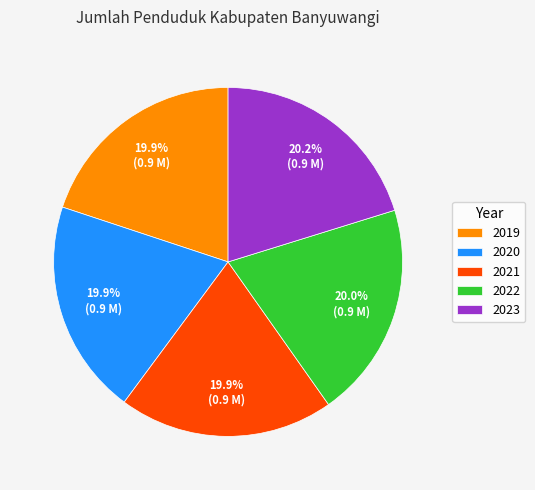

What is the ratio of the value at 2021 to the value at 2020?

1.0